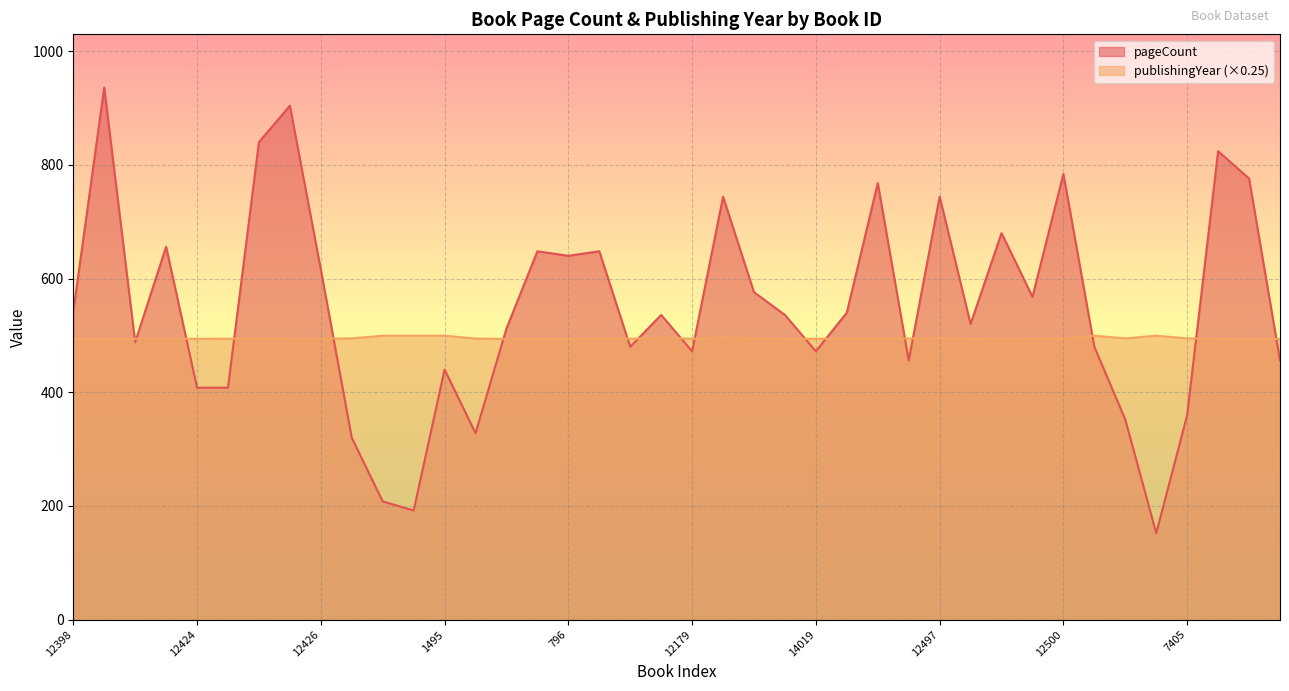

How many interior local valleys does the pageCount series have?

11